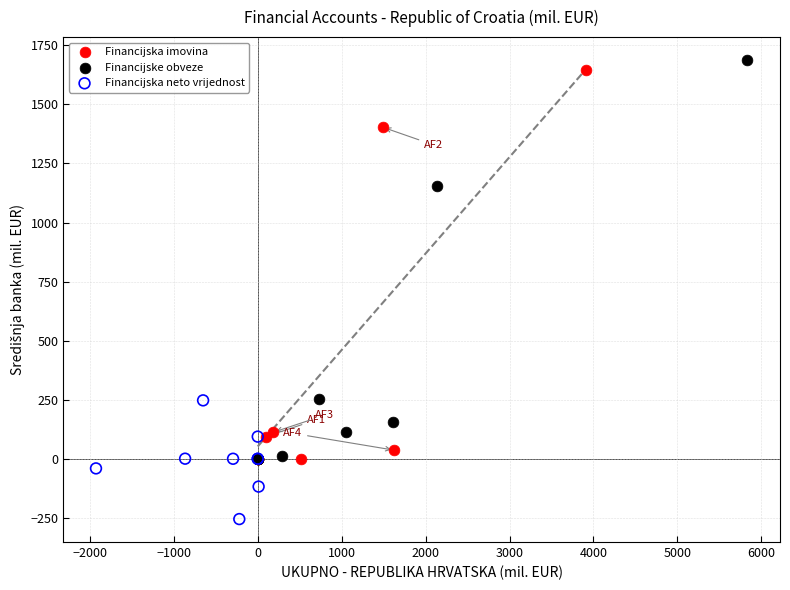

What are all the series names shown in the legend?

Financijska imovina, Financijske obveze, Financijska neto vrijednost